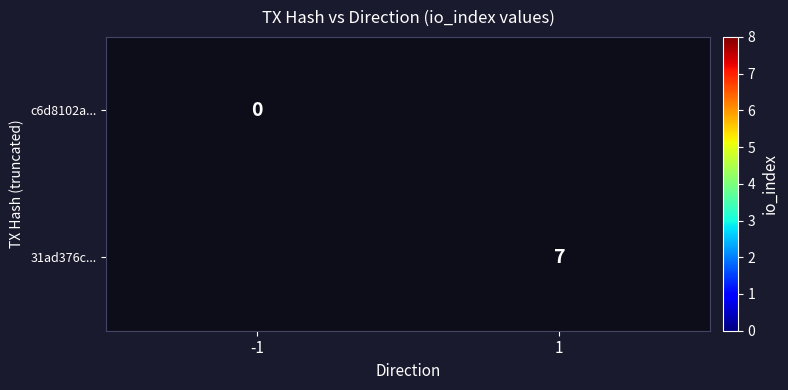

List the series in order of their overall mean, lowest first.

c6d8102a..., 31ad376c...